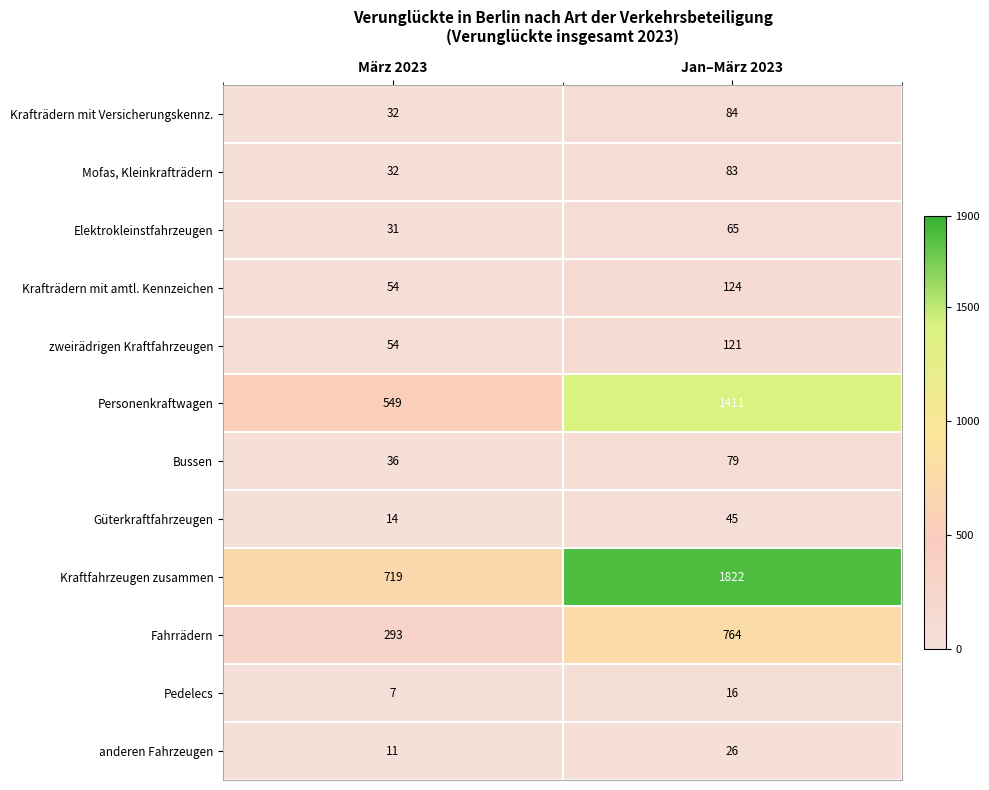

Is it true that Pedelecs equals 5 at Jan–März 2023?

False